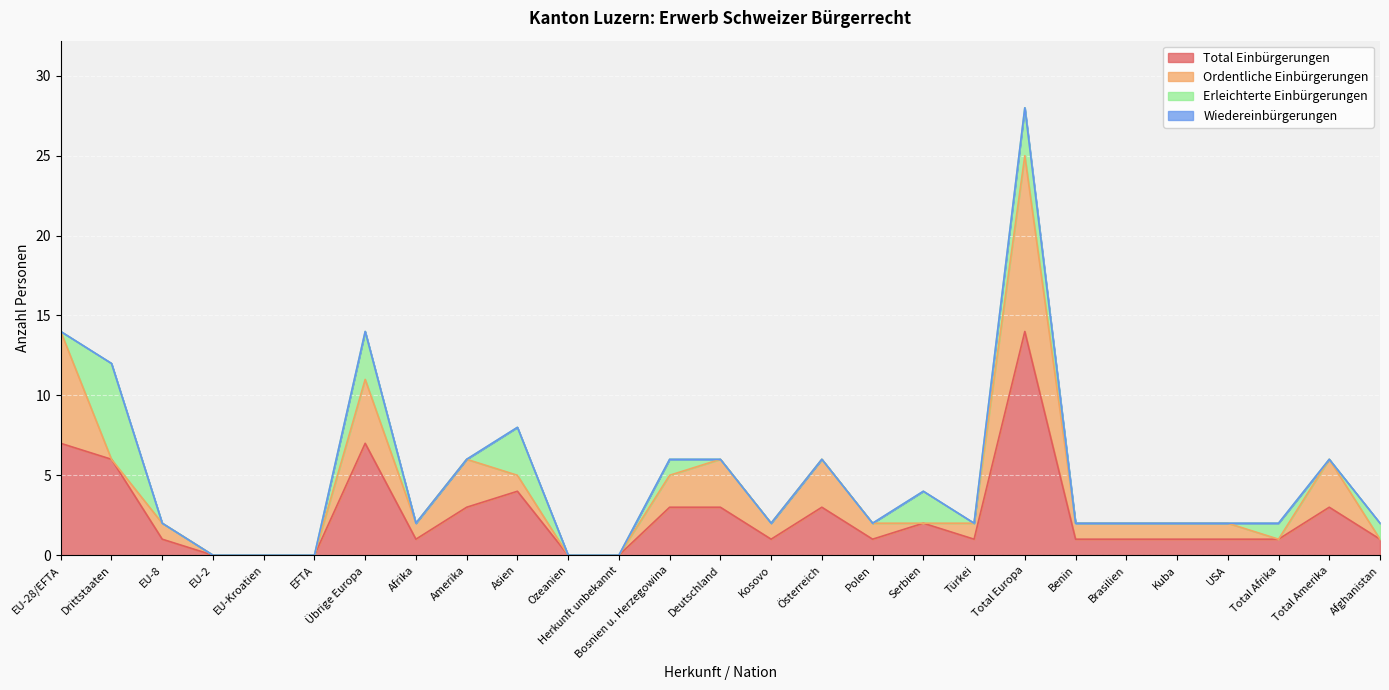

How many positive values does the Ordentliche Einbürgerungen series have?

18